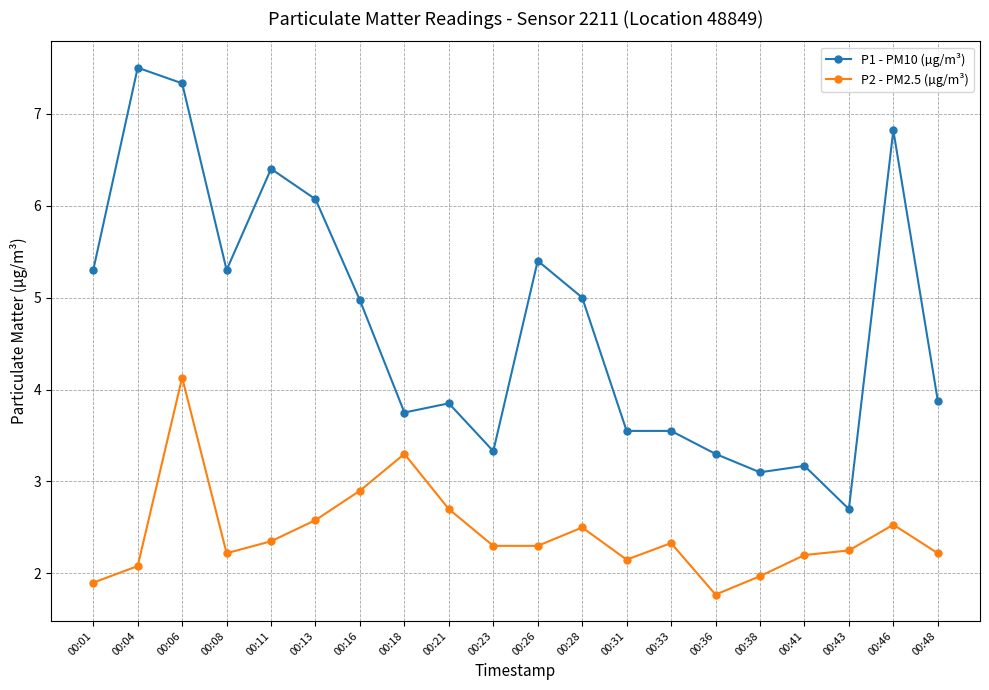

True or false: P1 - PM10 (µg/m³) and P2 - PM2.5 (µg/m³) cross at least once.

False